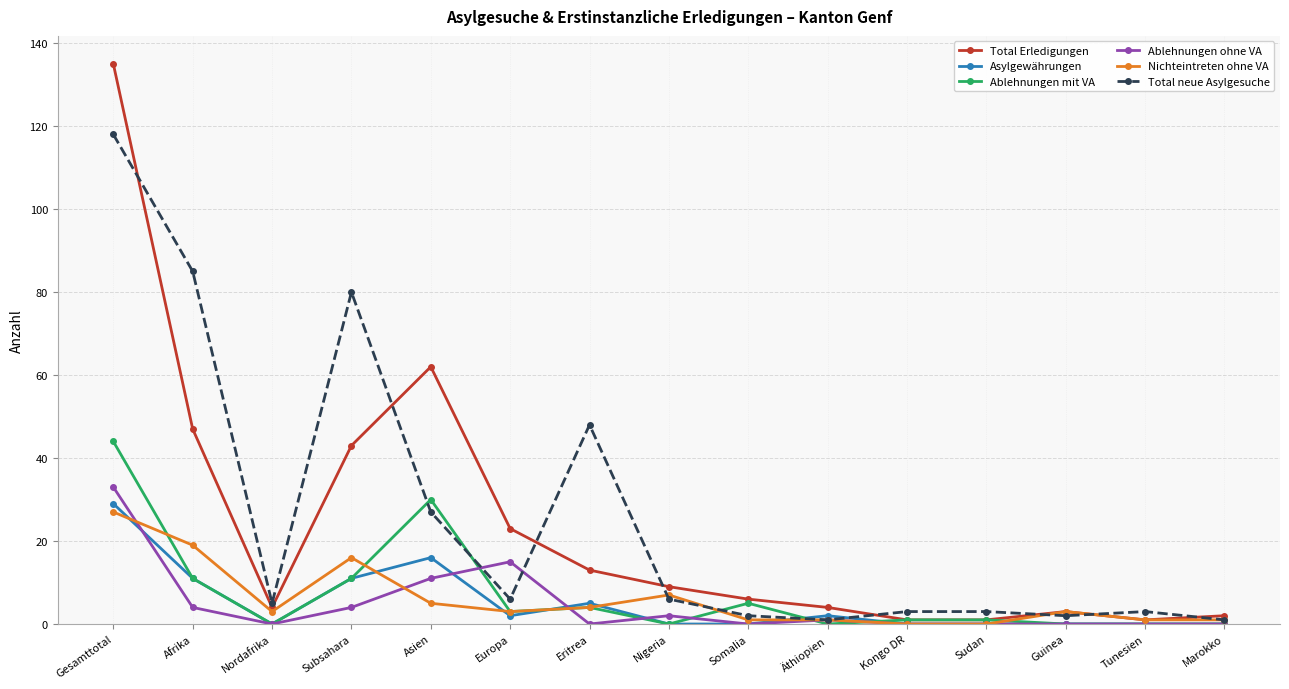

What is the label of the 1st point from the left?

Gesamttotal